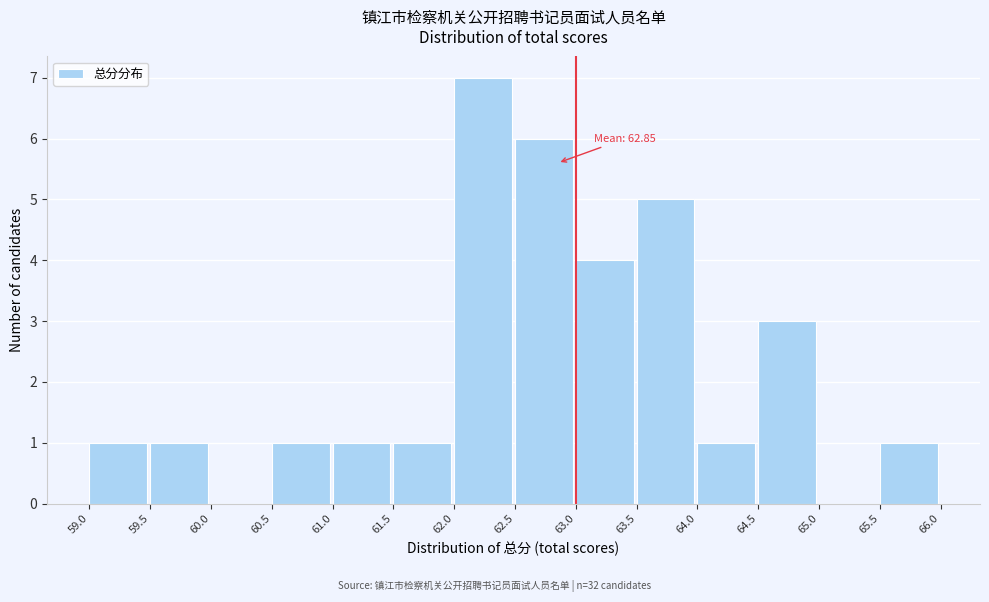

Over which range of the x-axis is the bar tallest?

62.0 to 62.5